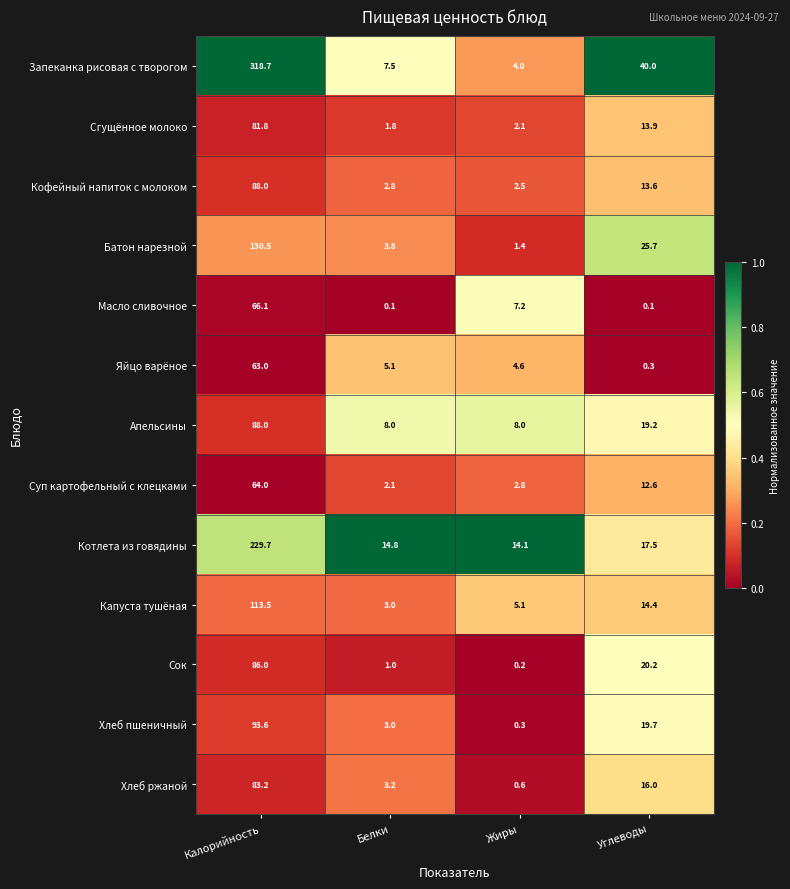

Which category has the highest value in the Суп картофельный с клецками series?

Калорийность